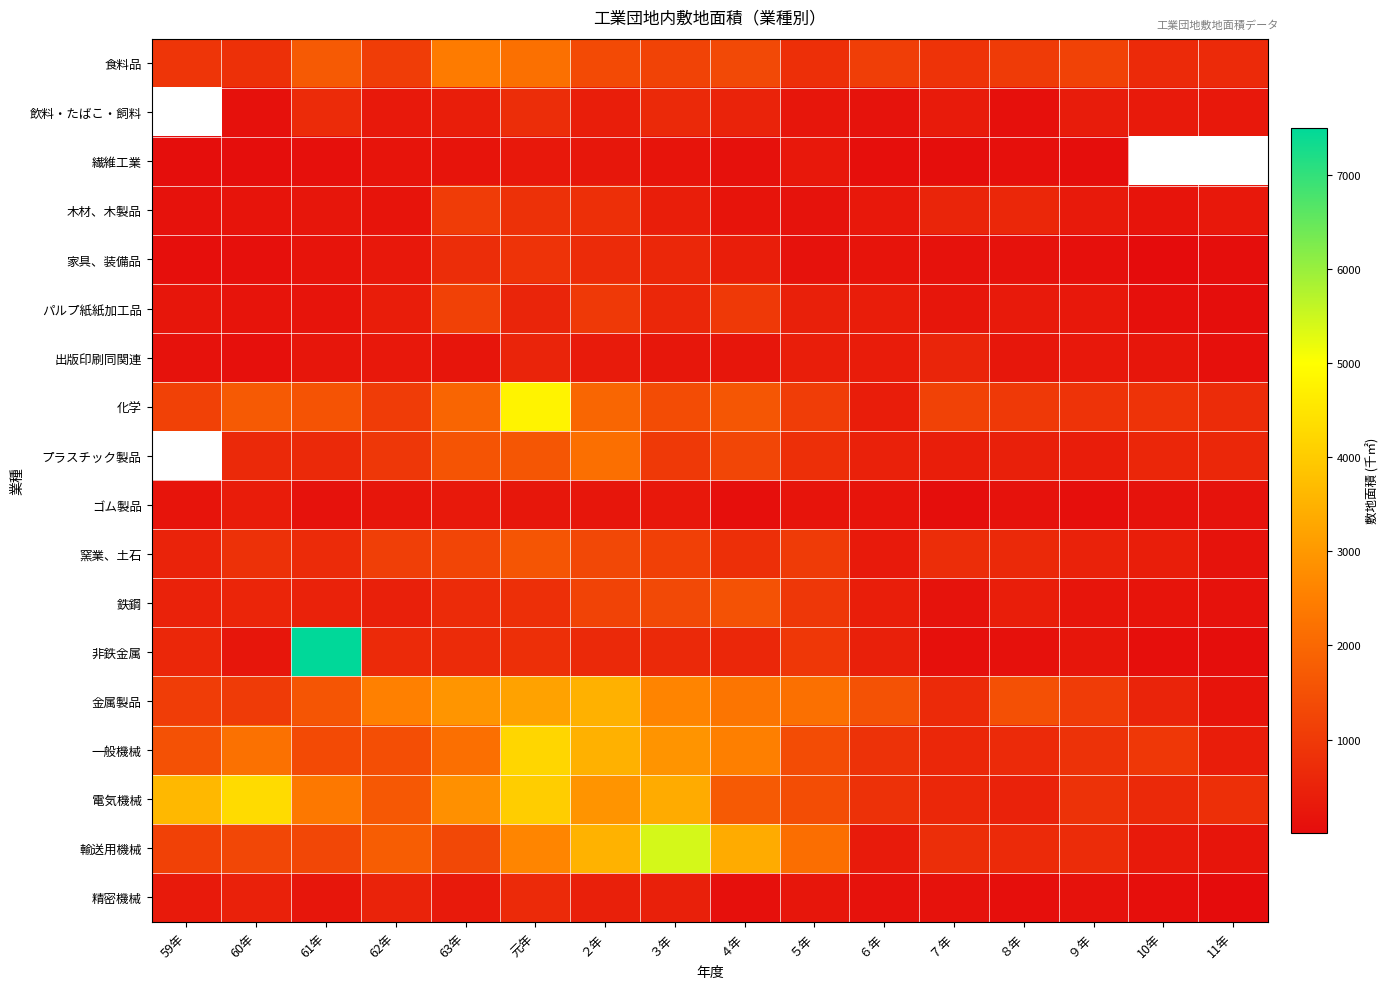

Where does the 窯業、土石 series first go above 771?

60年